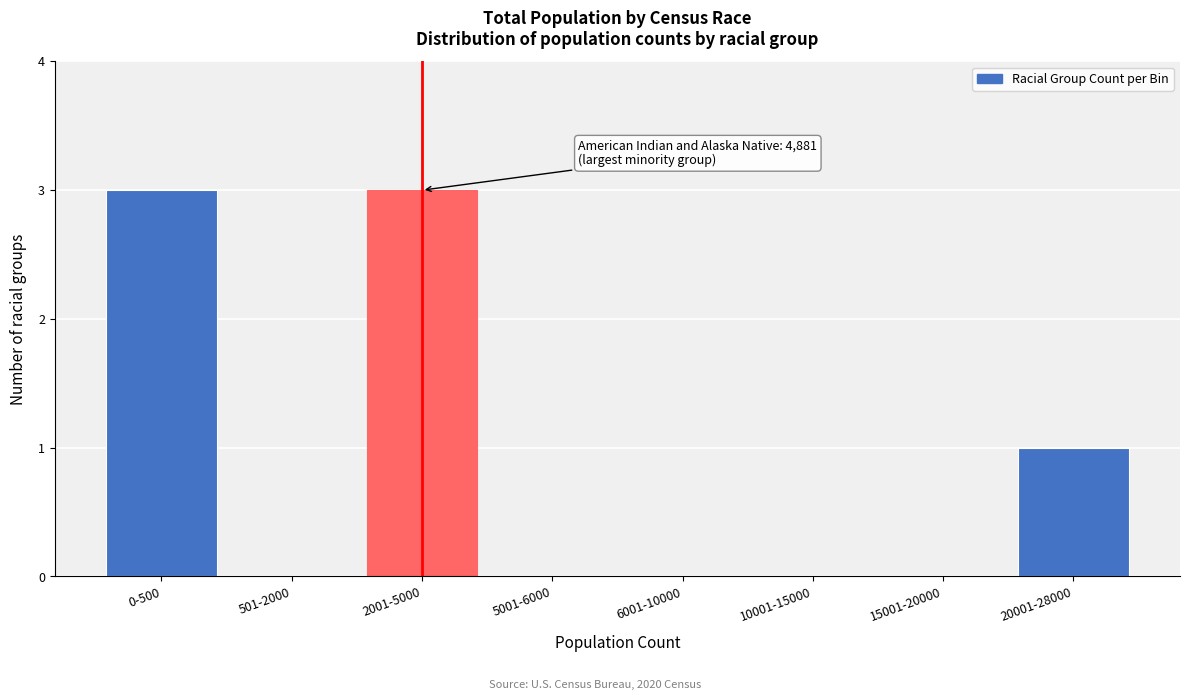

Reading left to right, extract all data points from this chart.

0-500=3	501-2000=0	2001-5000=3	5001-6000=0	6001-10000=0	10001-15000=0	15001-20000=0	20001-28000=1